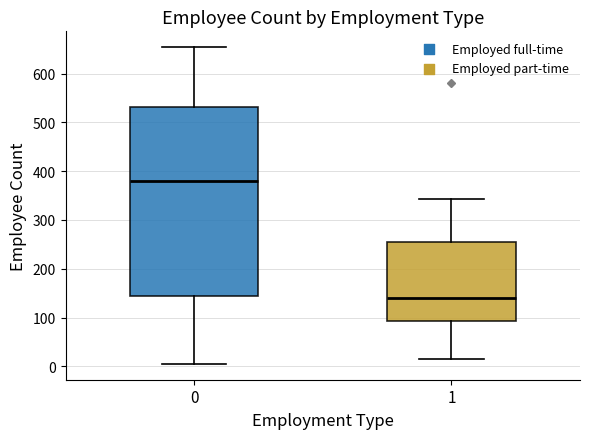

Reading left to right, read every box against the y-axis: the position of its median line, the range the box covers, and the ends of its whiskers. The values are not printed on the chart, so give them approximately, as read against the axis.

0: median 380, box 150 to 530, whiskers 10 to 650
1: median 140, box 90 to 250, whiskers 20 to 340